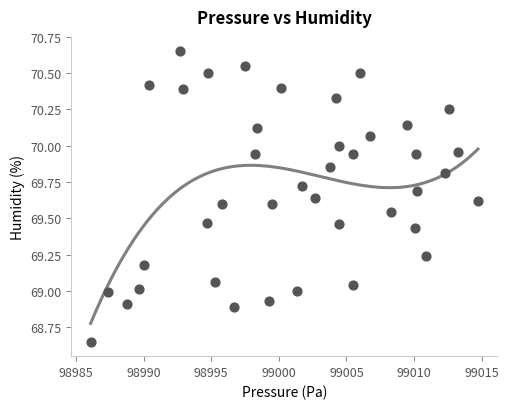

What is the range of Y values (max minus min)?

2.0